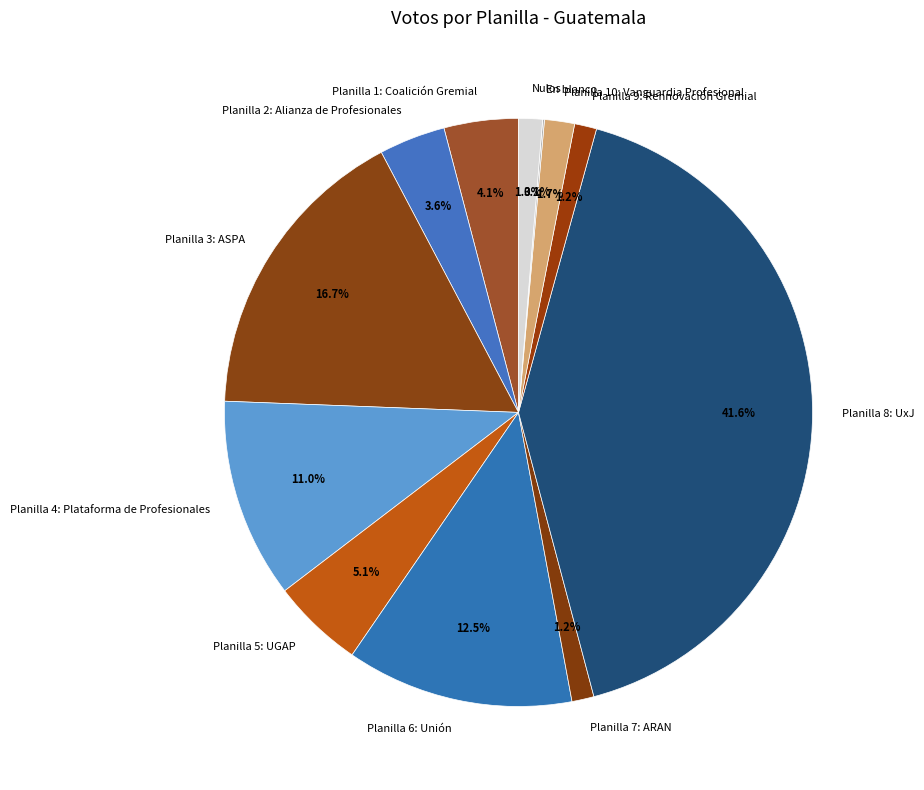

Which has a higher value, Planilla 4: Plataforma de Profesionales or Planilla 7: ARAN?

Planilla 4: Plataforma de Profesionales